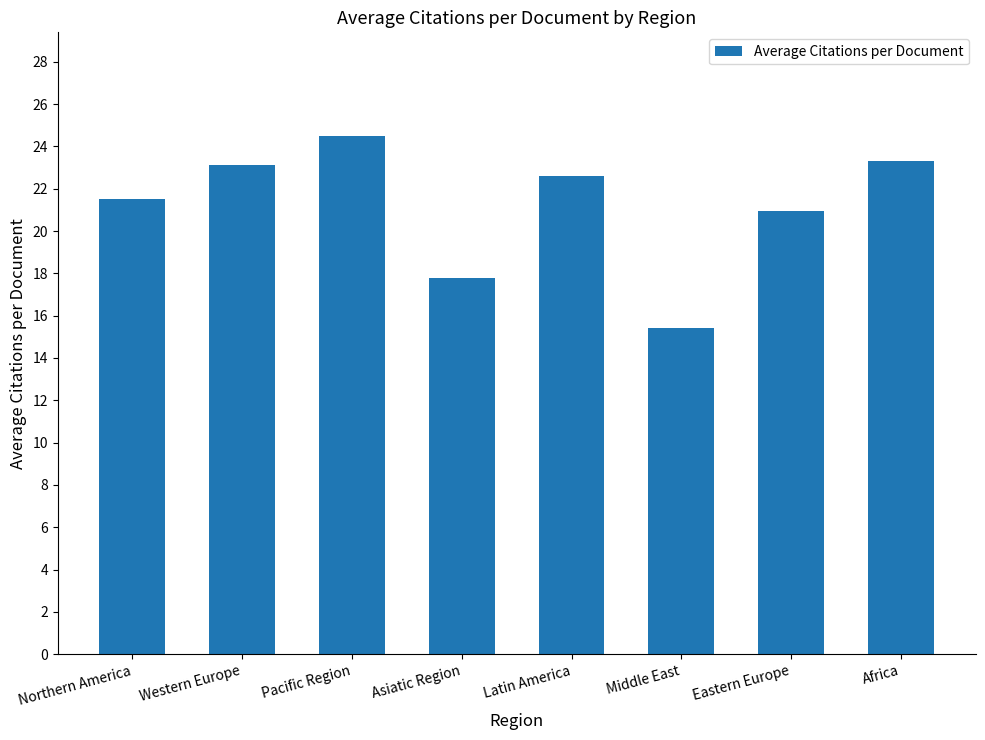

The value at Northern America is 10.4. True or false?

False